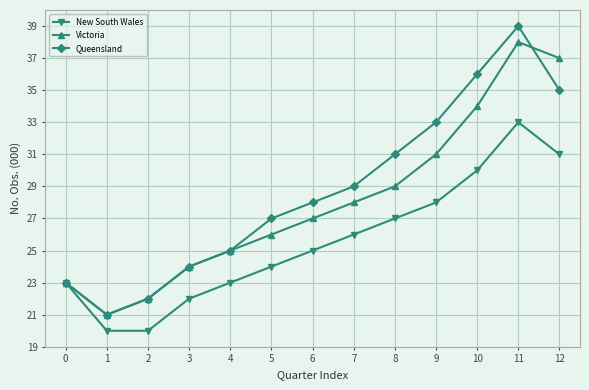

Rank the series by their average value, from highest to lowest.

Queensland, Victoria, New South Wales